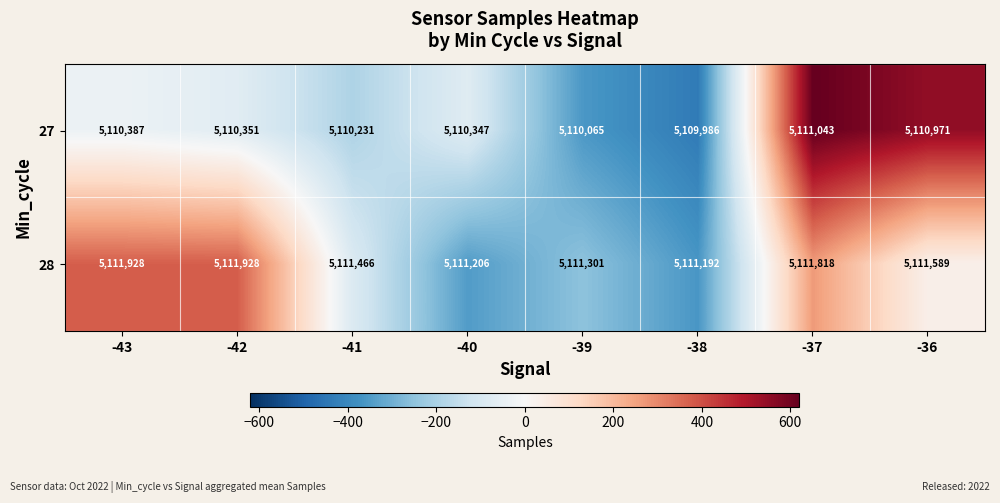

Reading left to right, transcribe all the data shown in this chart.

27: 5110387	5110351	5110231	5110347	5110065	5109986	5111043	5110971
28: 5111928	5111928	5111466	5111206	5111301	5111192	5111818	5111589